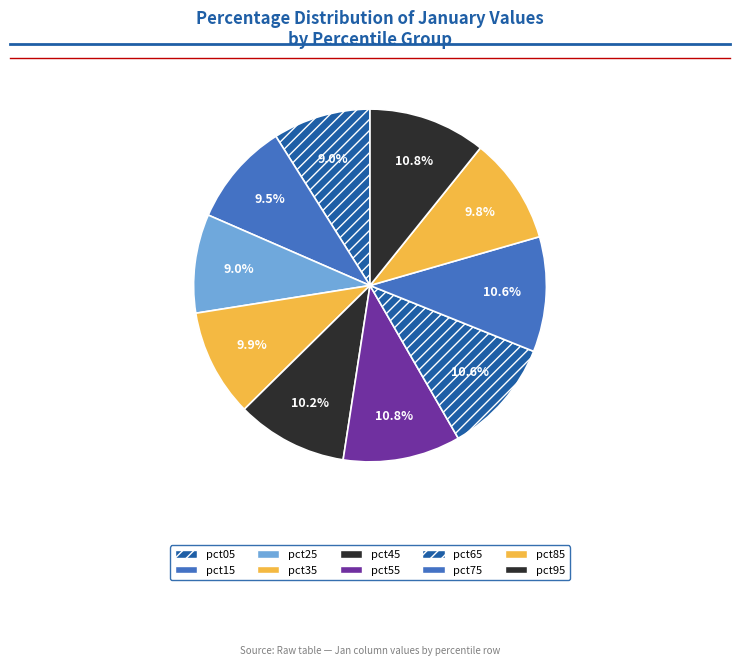

What percentage is the pct75 slice, to the nearest percent?

11%